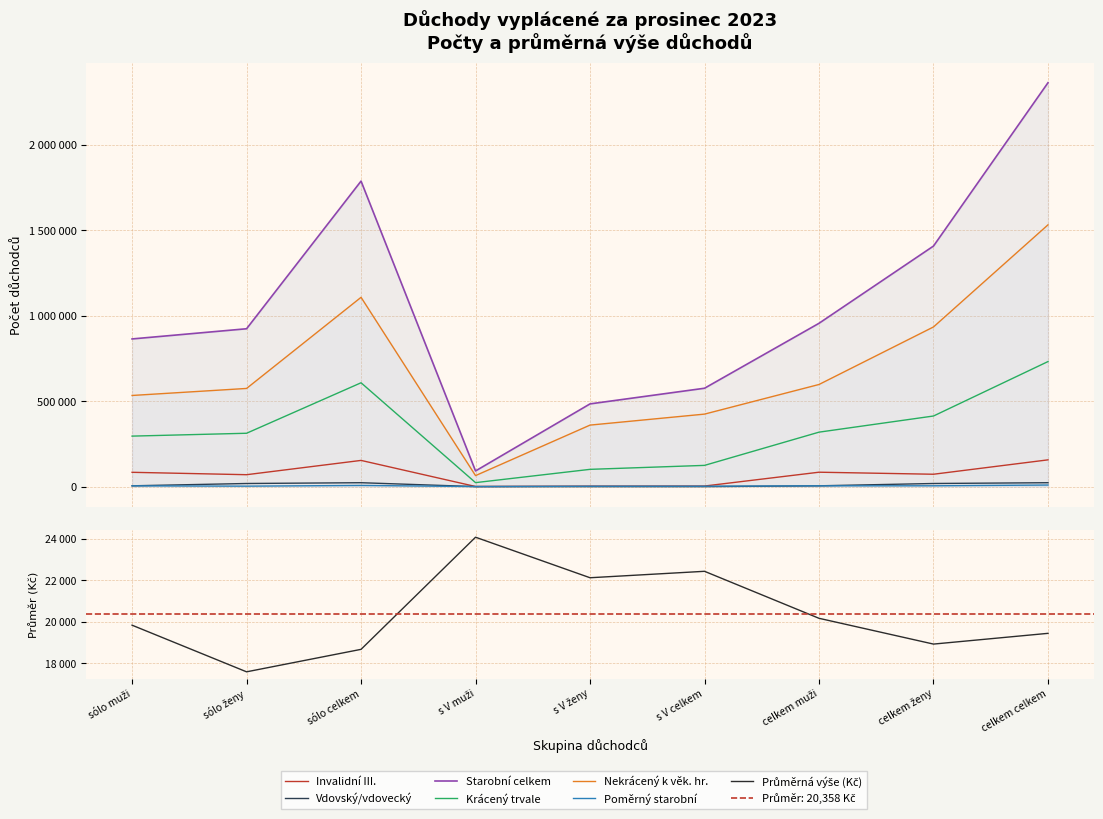

The Invalidní III. series shows 4875 at s V celkem. True or false?

False